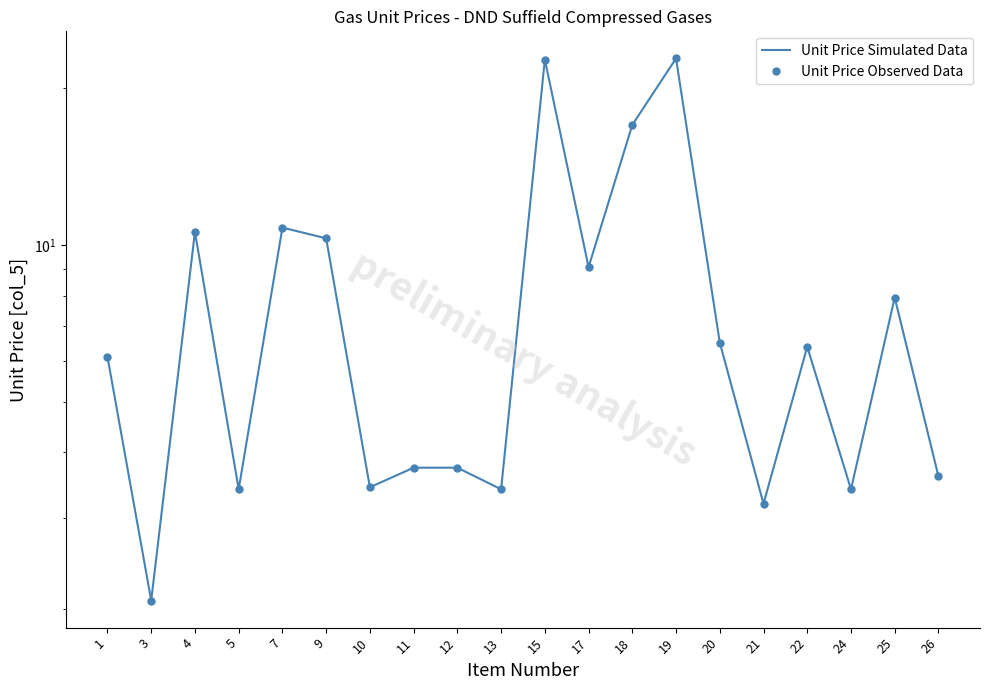

True or false: Unit Price Observed Data and Unit Price Simulated Data intersect in this chart.

False